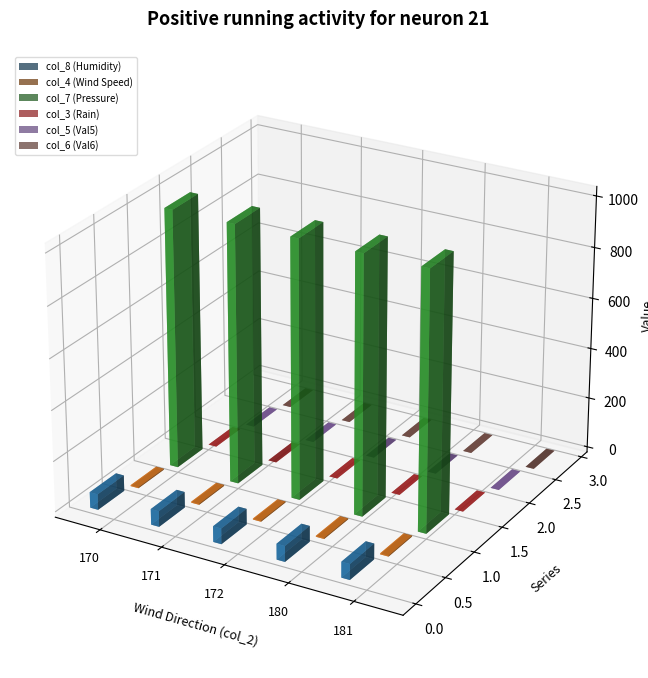

Are the bars grouped side by side (vs. stacked)?

Yes